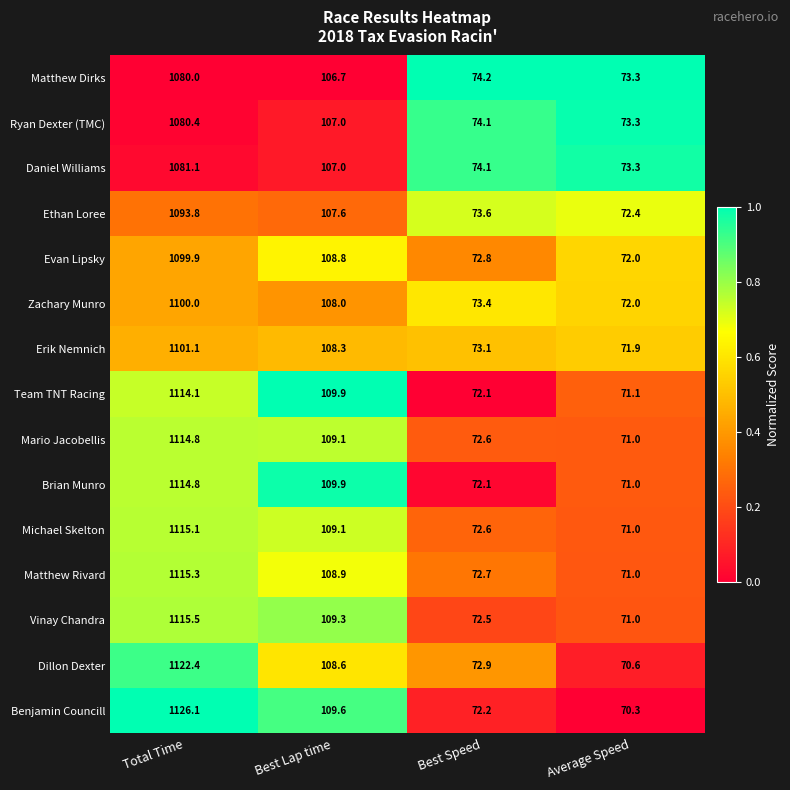

What is the maximum value shown in the chart?

1126.1